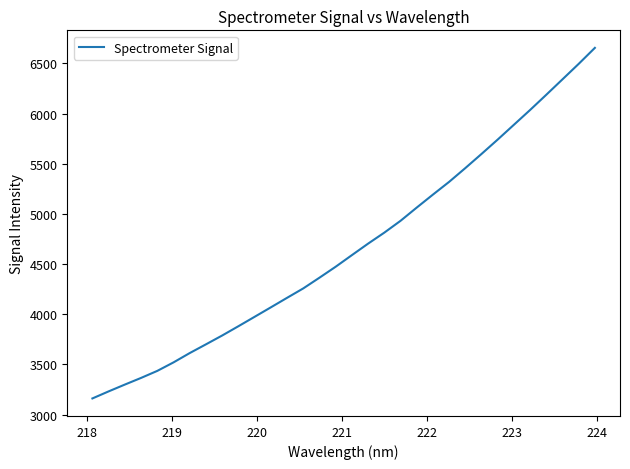

What is the sum of all values?

149308.6